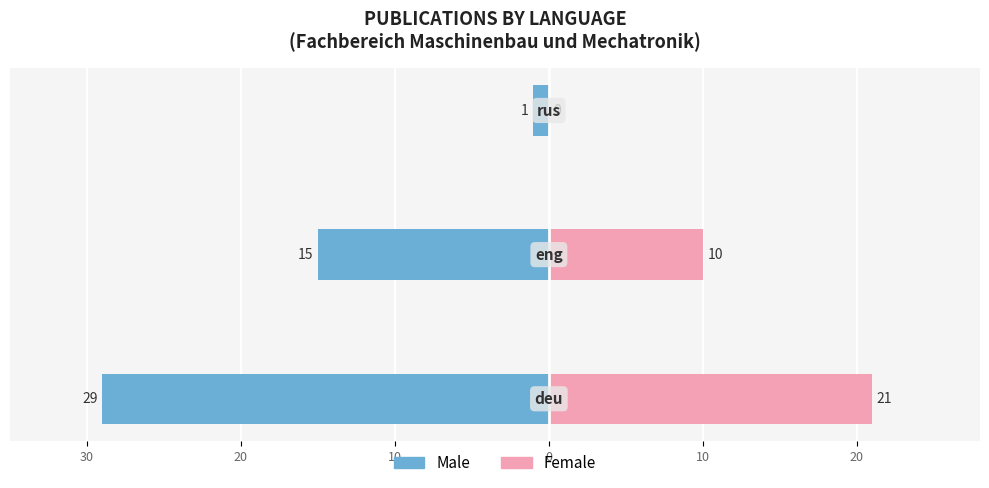

How many bars are there in total?

6